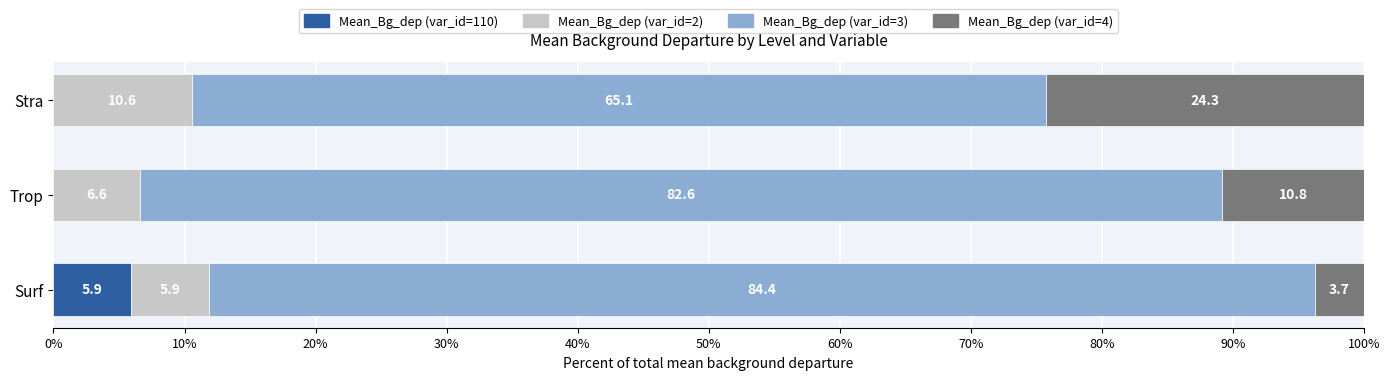

List the series in order of their peak value, highest first.

Mean_Bg_dep (var_id=3), Mean_Bg_dep (var_id=4), Mean_Bg_dep (var_id=2), Mean_Bg_dep (var_id=110)